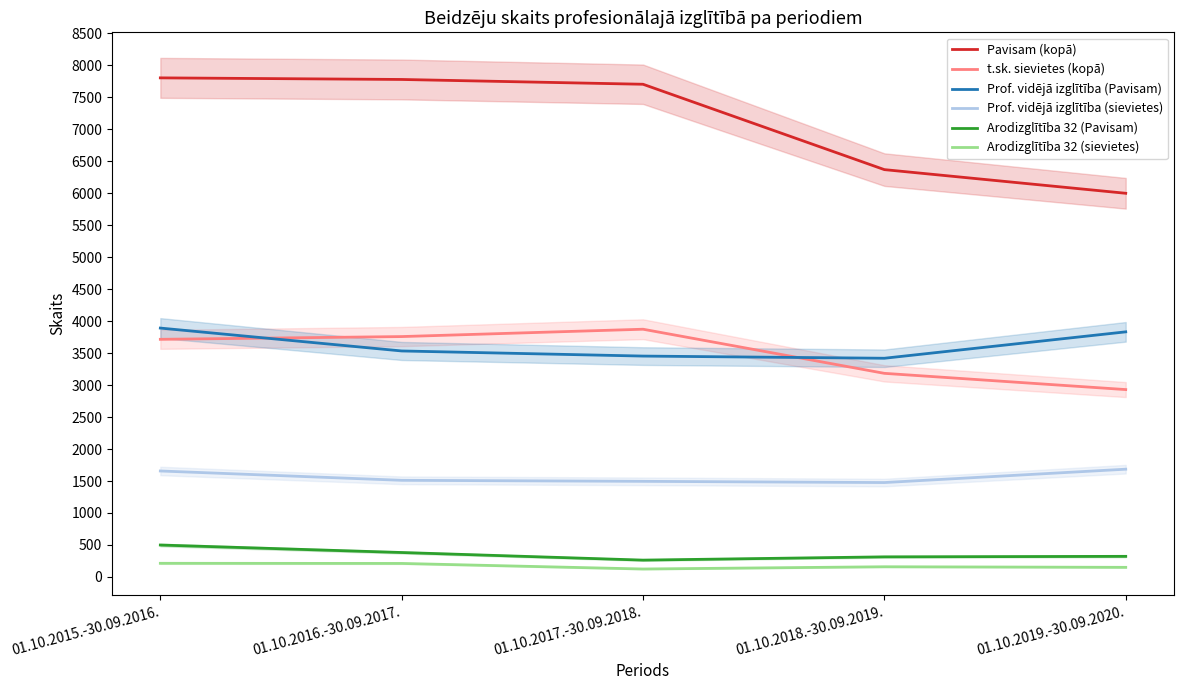

Does the chart display data point markers on the line(s)?

No